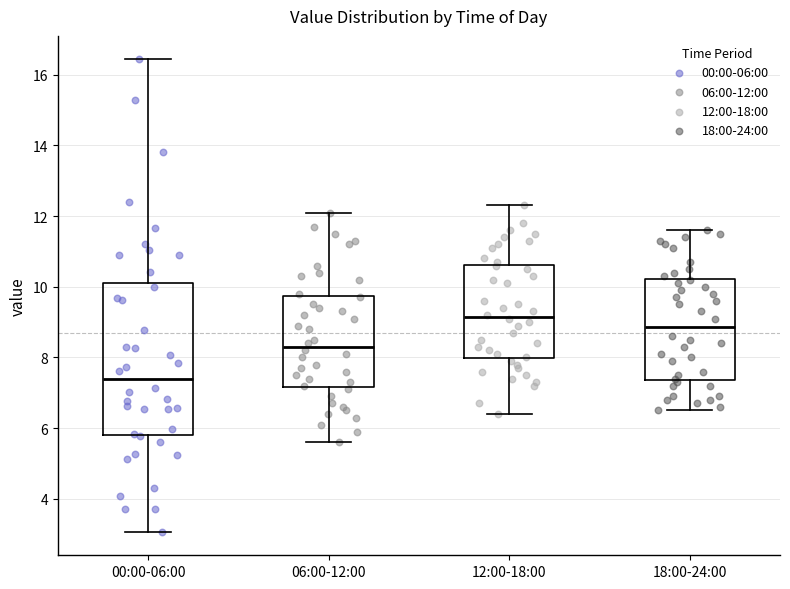

Which box has the highest median line?

12:00-18:00